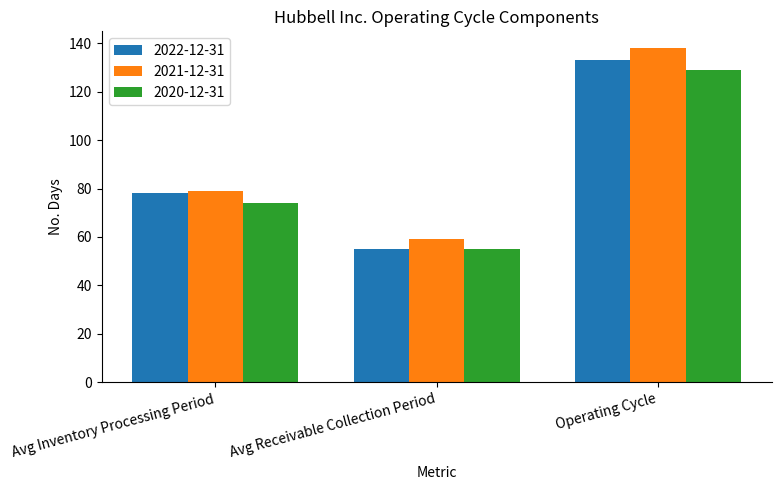

Reading left to right, list all the values displayed in this chart.

2022-12-31: Avg Inventory Processing Period=78	Avg Receivable Collection Period=55	Operating Cycle=133
2021-12-31: Avg Inventory Processing Period=79	Avg Receivable Collection Period=59	Operating Cycle=138
2020-12-31: Avg Inventory Processing Period=74	Avg Receivable Collection Period=55	Operating Cycle=129